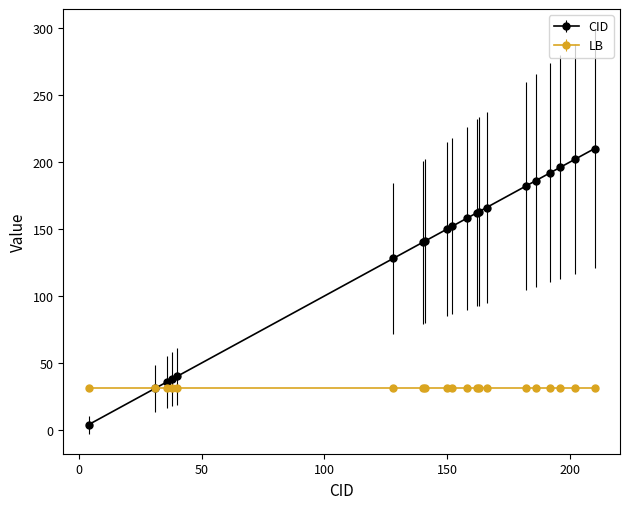

How many lines are shown in the chart?

2